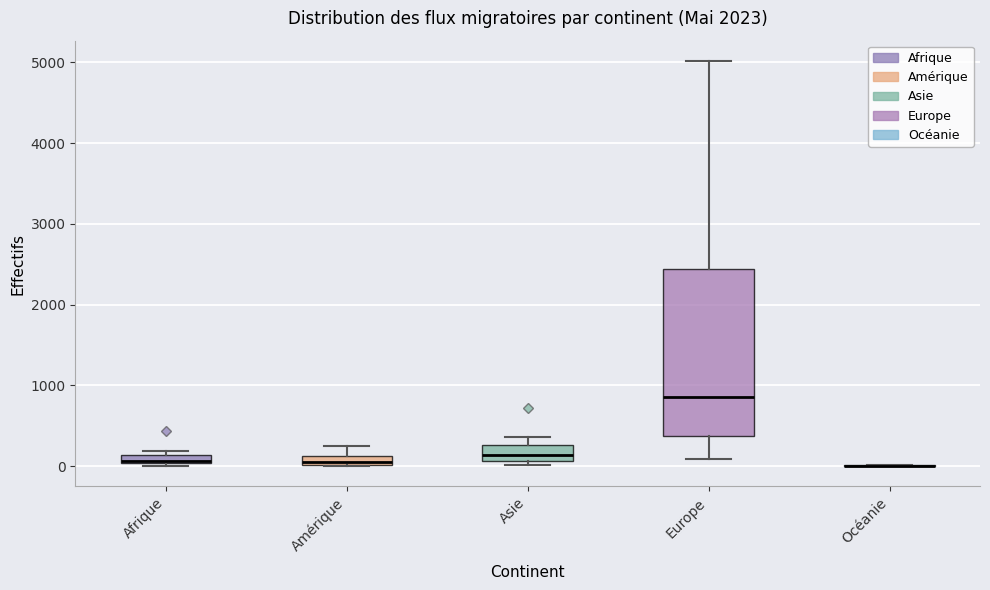

Comparing the boxes themselves (not the whiskers), which one is the tallest?

Europe